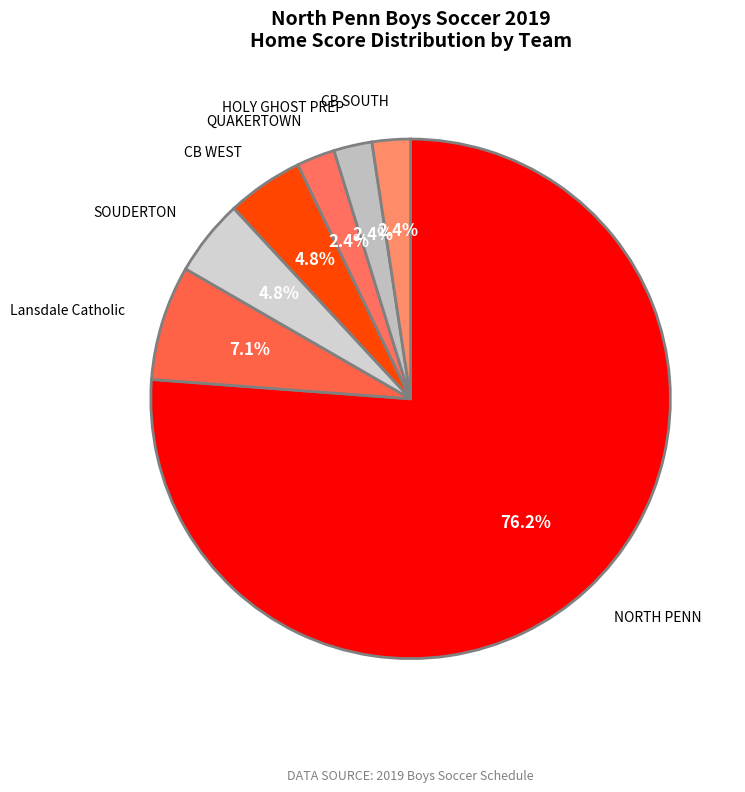

Which slice is the largest?

NORTH PENN